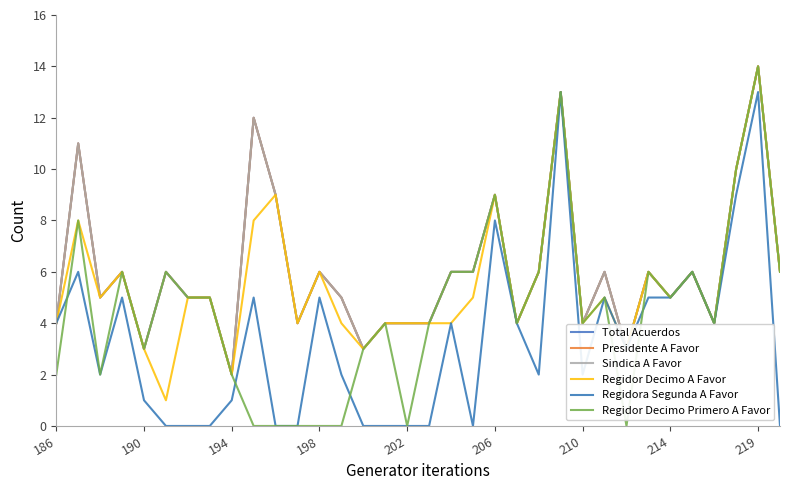

What is the maximum value for Regidor Decimo Primero A Favor?

14